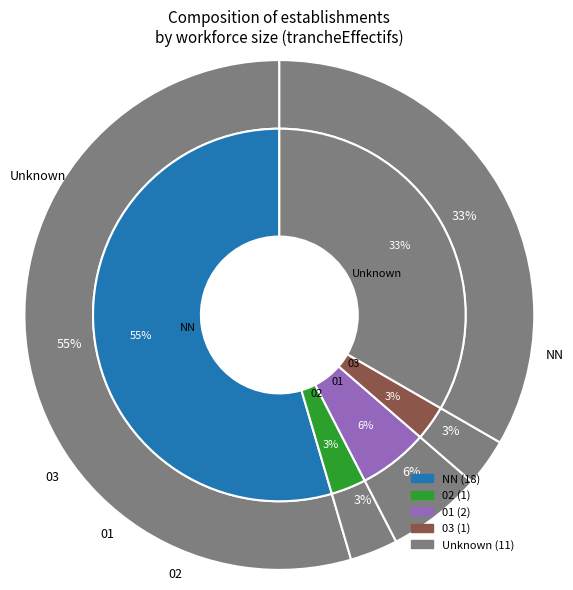

To the nearest percent, what is the combined percentage of  and 03?

36%